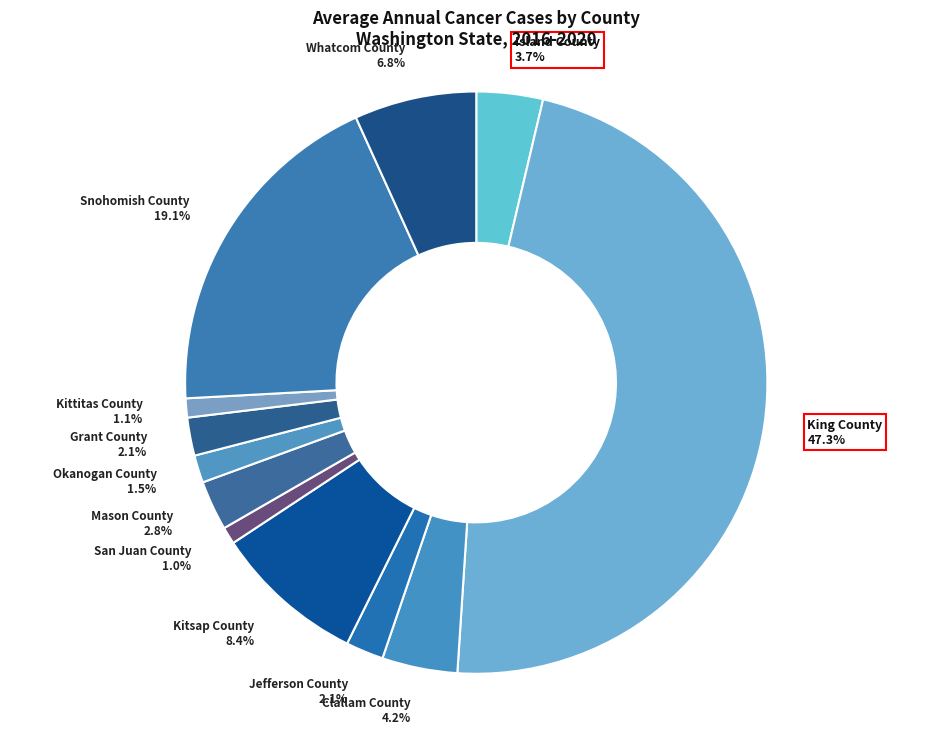

Count the number of slices in the pie.

12